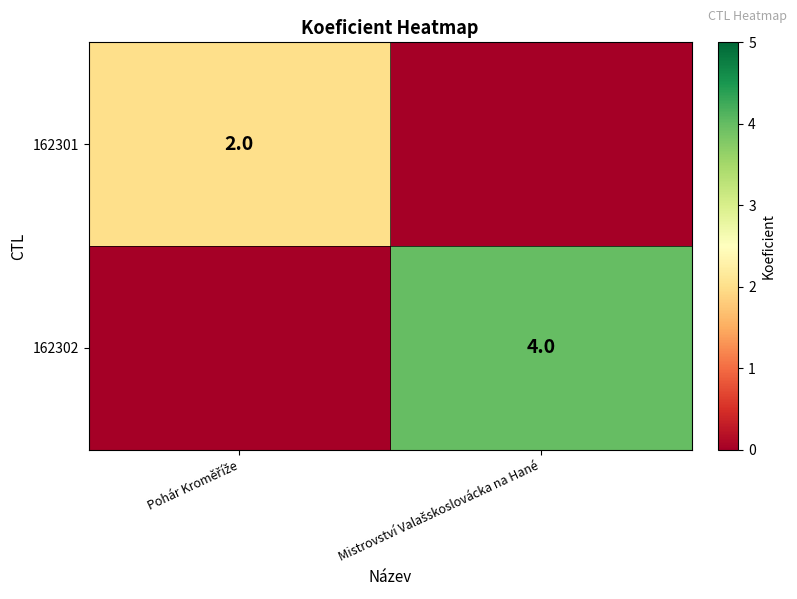

The 162302 series shows 4 at Mistrovství Valašskoslovácka na Hané. True or false?

True